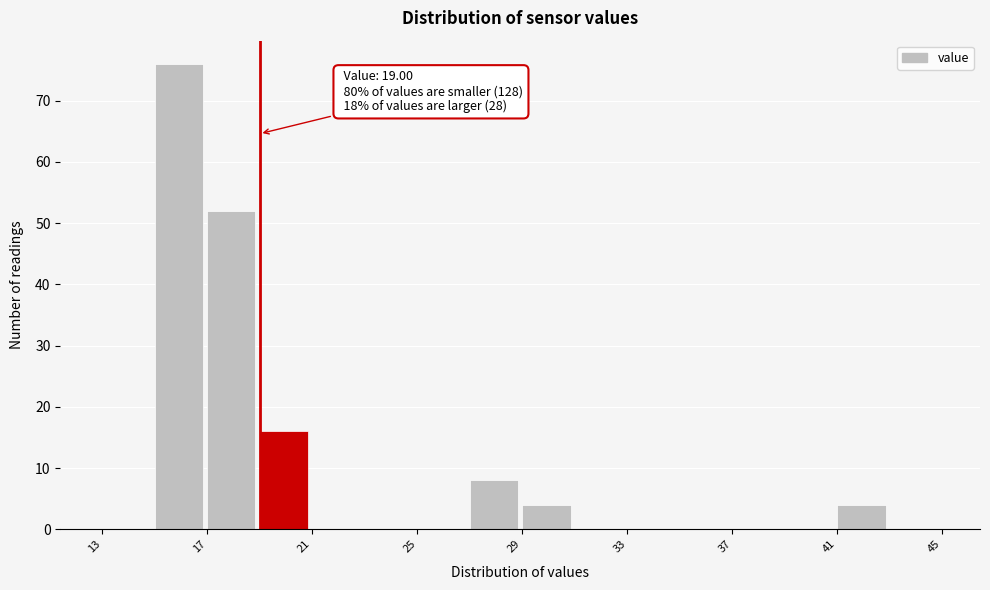

Which range on the x-axis has the tallest bar?

15 to 17